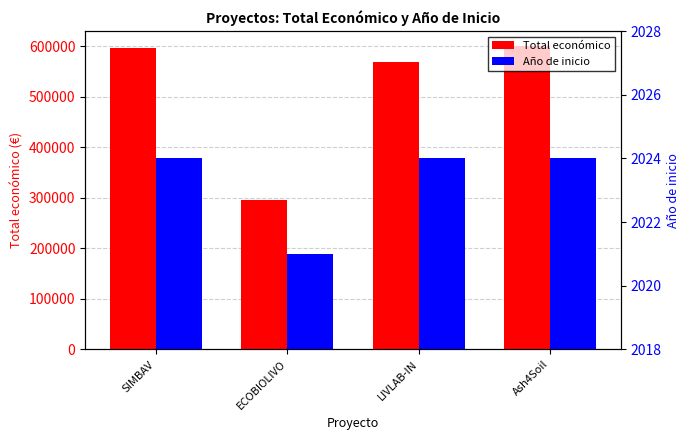

What is the maximum value shown in the chart?

600000